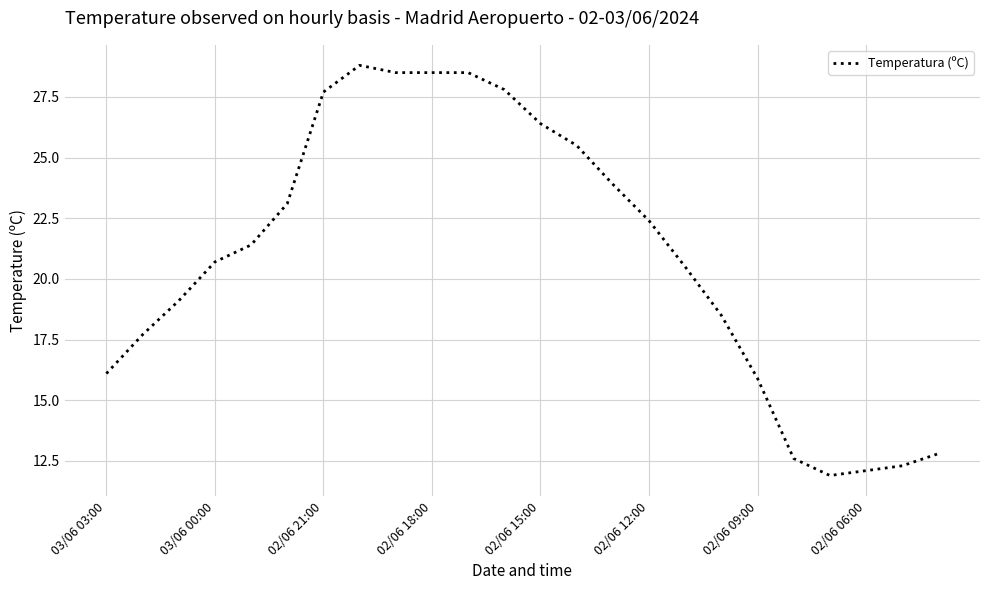

What is the smallest value displayed?

11.9